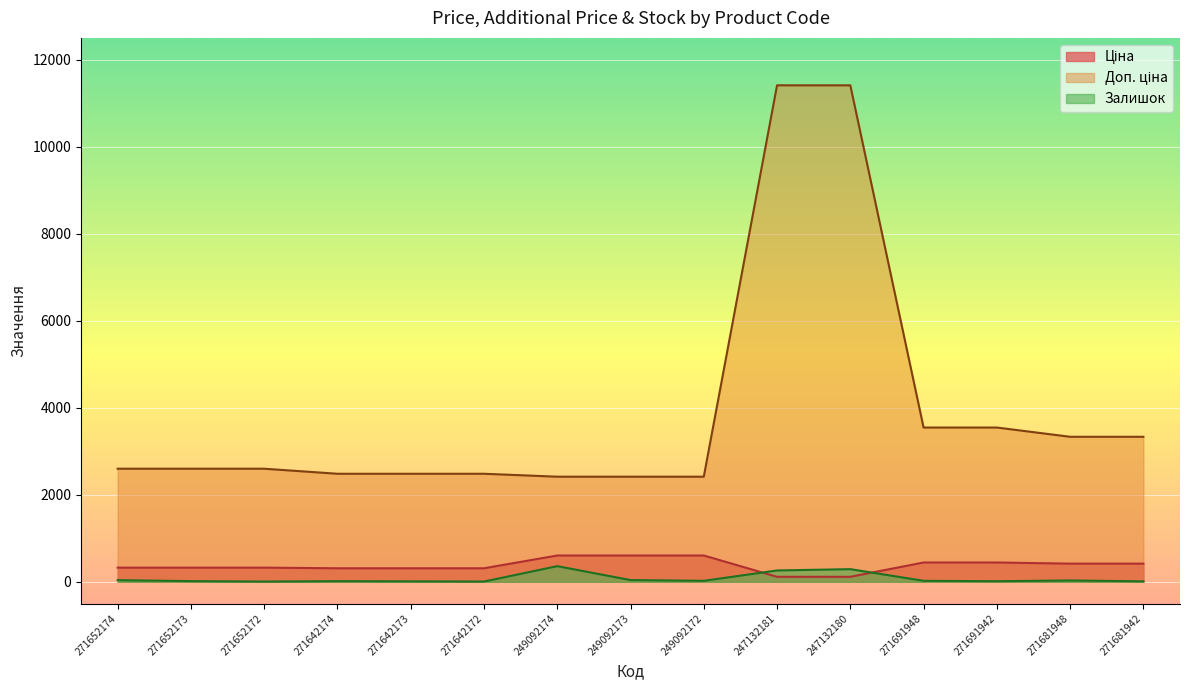

True or false: Доп. ціна and Залишок intersect in this chart.

False